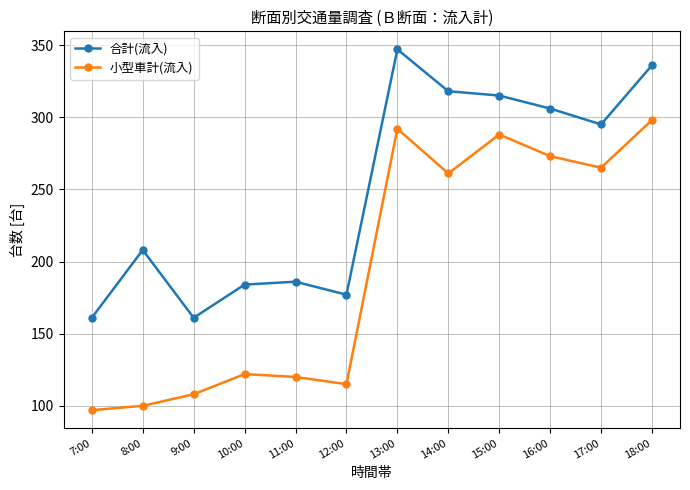

Which series changed the most between 10:00 and 13:00?

小型車計(流入)